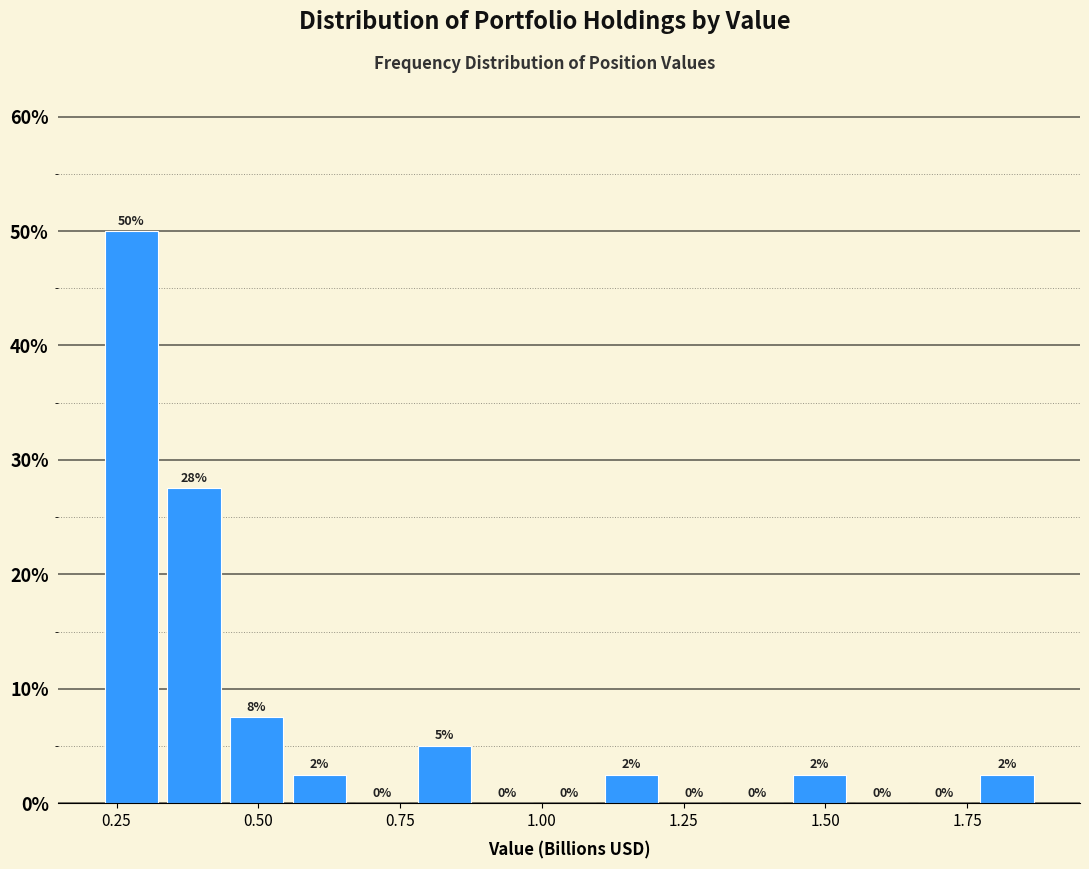

Read against the x-axis, roughly where is the centre of the tallest bar?

0.30